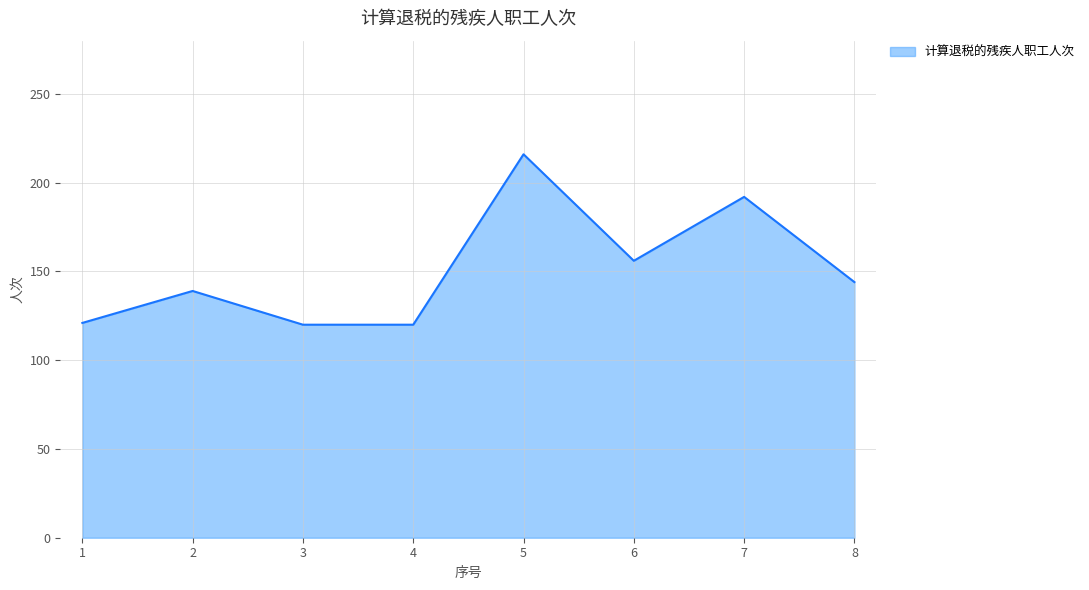

What is the difference between the second highest and minimum values?

72